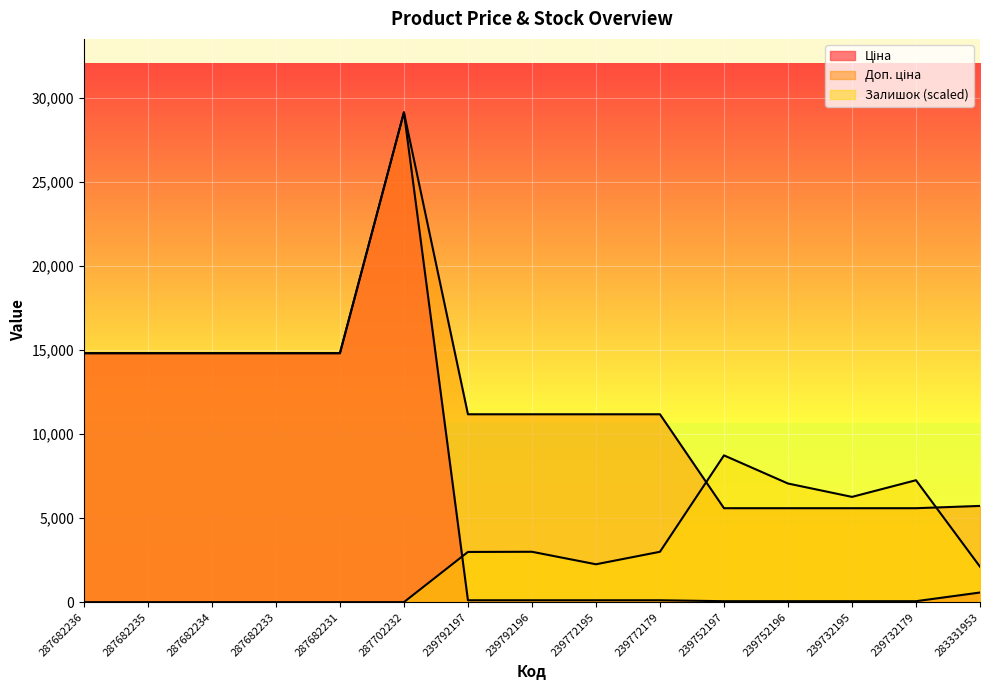

What is the total value across all series at 239732179?

12904.0